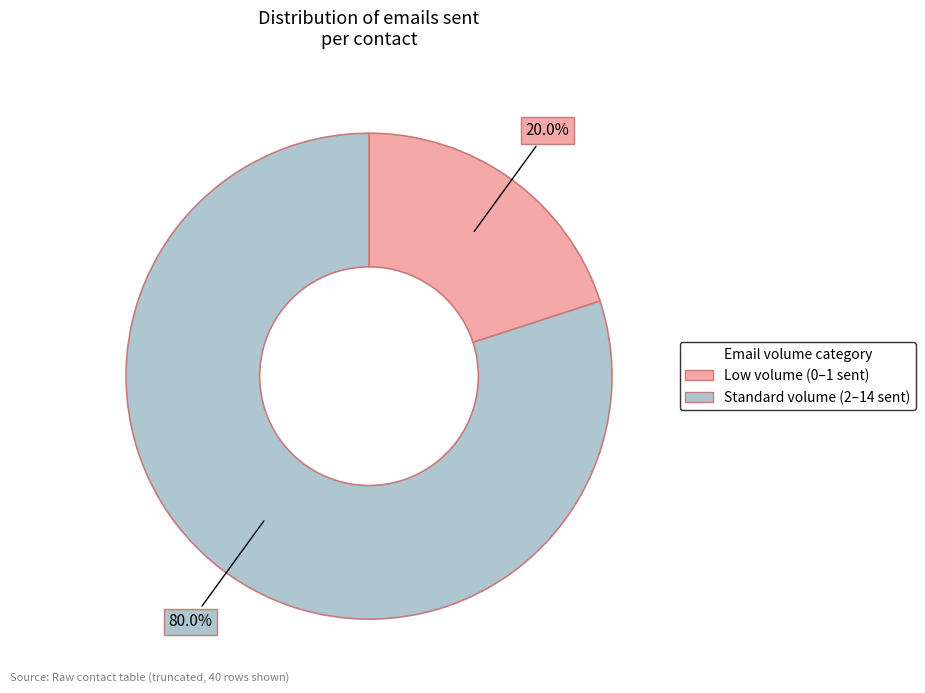

Count the number of slices in the pie.

2